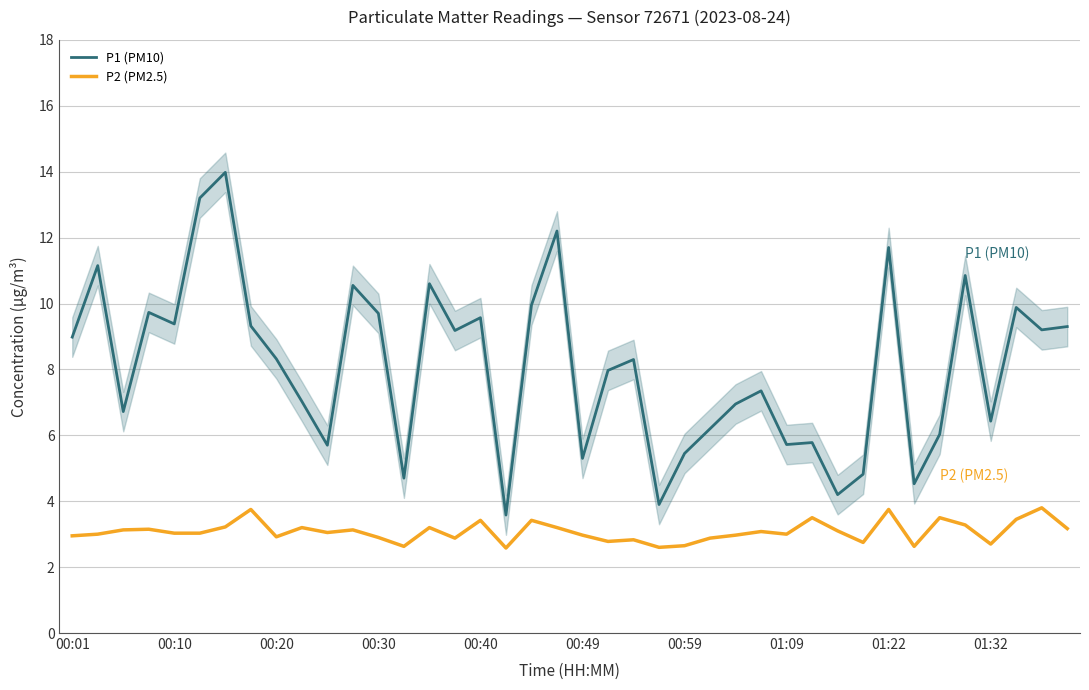

True or false: P1 (PM10) and P2 (PM2.5) cross at least once.

False